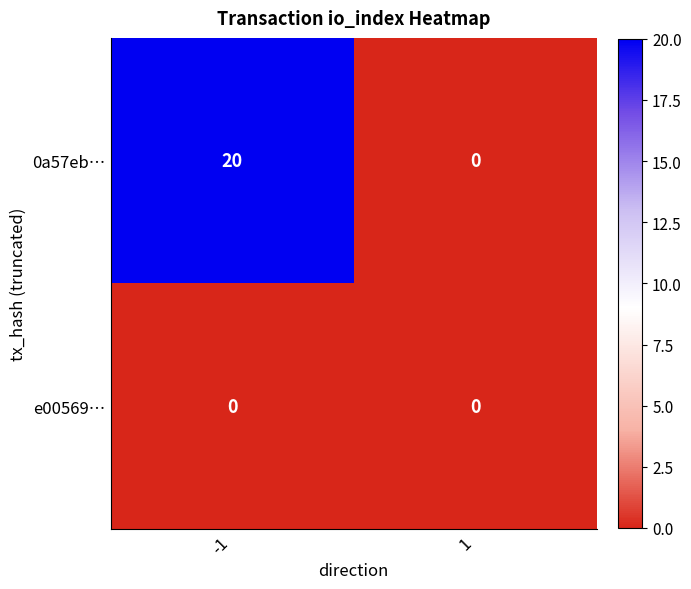

Which series has the largest total across all categories?

0a57eb…